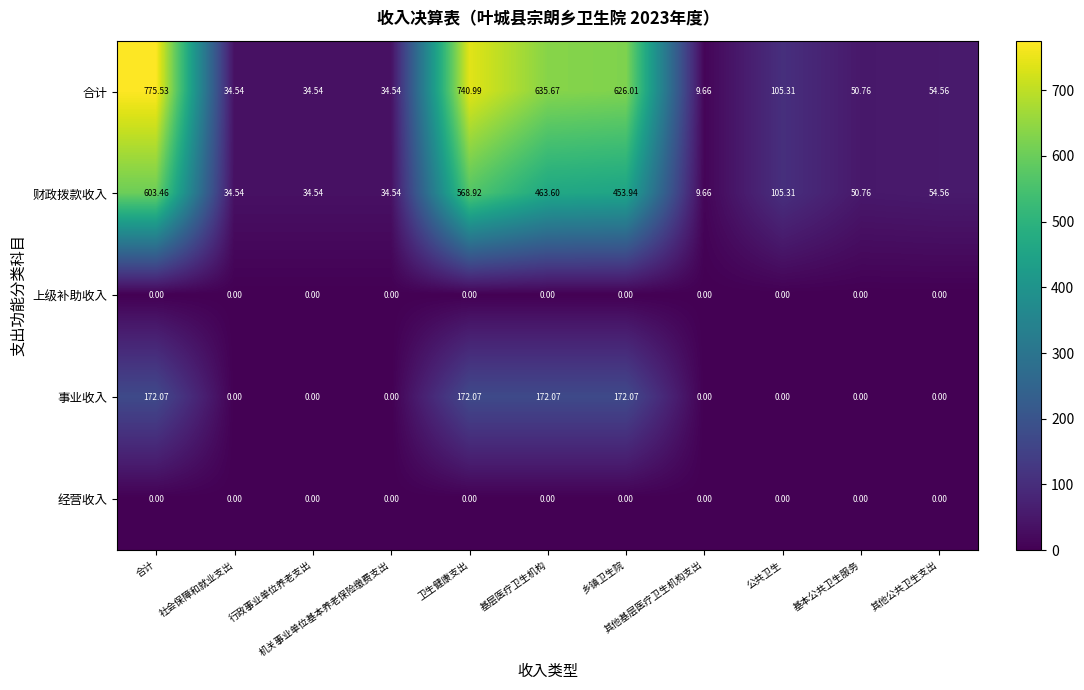

Reading left to right, extract all data points from this chart.

合计: 合计=775.5	社会保障和就业支出=34.5	行政事业单位养老支出=34.5	机关事业单位基本养老保险缴费支出=34.5	卫生健康支出=741.0	基层医疗卫生机构=635.7	乡镇卫生院=626.0	其他基层医疗卫生机构支出=9.7	公共卫生=105.3	基本公共卫生服务=50.8	其他公共卫生支出=54.6
财政拨款收入: 合计=603.5	社会保障和就业支出=34.5	行政事业单位养老支出=34.5	机关事业单位基本养老保险缴费支出=34.5	卫生健康支出=568.9	基层医疗卫生机构=463.6	乡镇卫生院=453.9	其他基层医疗卫生机构支出=9.7	公共卫生=105.3	基本公共卫生服务=50.8	其他公共卫生支出=54.6
上级补助收入: 合计=0.0	社会保障和就业支出=0.0	行政事业单位养老支出=0.0	机关事业单位基本养老保险缴费支出=0.0	卫生健康支出=0.0	基层医疗卫生机构=0.0	乡镇卫生院=0.0	其他基层医疗卫生机构支出=0.0	公共卫生=0.0	基本公共卫生服务=0.0	其他公共卫生支出=0.0
事业收入: 合计=172.1	社会保障和就业支出=0.0	行政事业单位养老支出=0.0	机关事业单位基本养老保险缴费支出=0.0	卫生健康支出=172.1	基层医疗卫生机构=172.1	乡镇卫生院=172.1	其他基层医疗卫生机构支出=0.0	公共卫生=0.0	基本公共卫生服务=0.0	其他公共卫生支出=0.0
经营收入: 合计=0.0	社会保障和就业支出=0.0	行政事业单位养老支出=0.0	机关事业单位基本养老保险缴费支出=0.0	卫生健康支出=0.0	基层医疗卫生机构=0.0	乡镇卫生院=0.0	其他基层医疗卫生机构支出=0.0	公共卫生=0.0	基本公共卫生服务=0.0	其他公共卫生支出=0.0